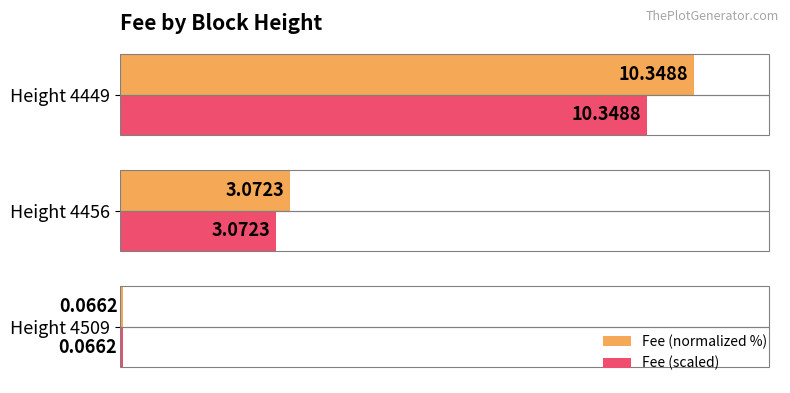

Which series has the largest range (max minus min)?

Fee (normalized %)